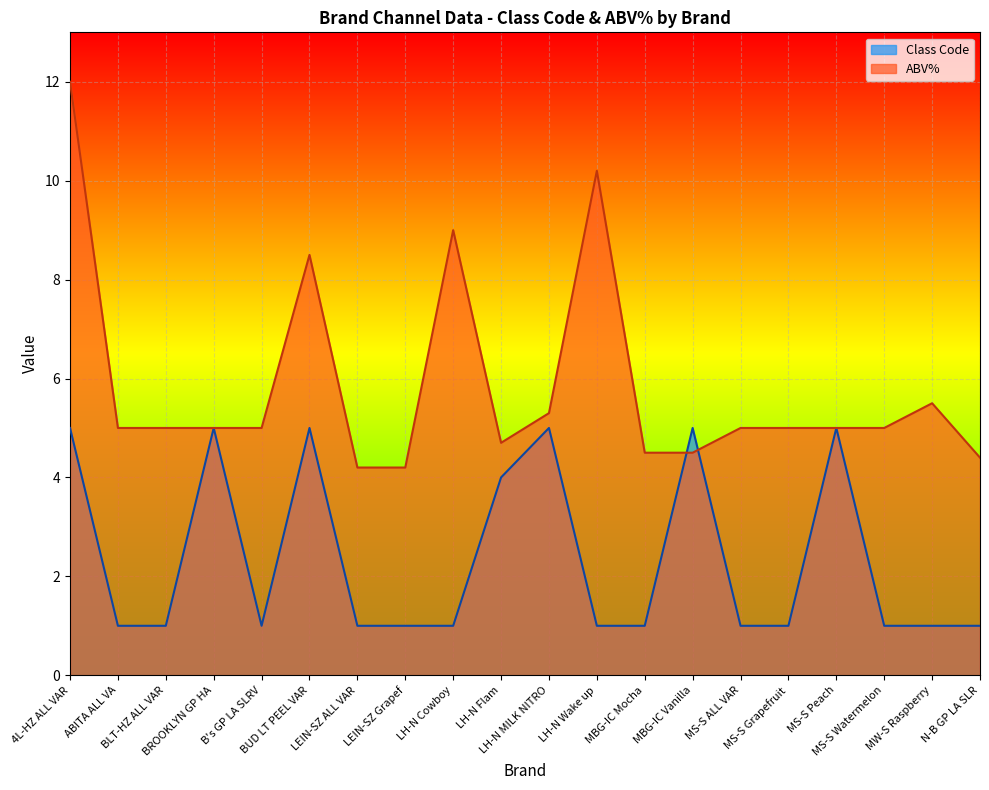

Reading right to left, what are all the values shown in this chart?

Class Code: N-B GP LA SLR=1.0	MW-S Raspberry=1.0	MS-S Watermelon=1.0	MS-S Peach=5.0	MS-S Grapefruit=1.0	MS-S ALL VAR=1.0	MBG-IC Vanilla=5.0	MBG-IC Mocha=1.0	LH-N Wake up=1.0	LH-N MILK NITRO=5.0	LH-N Flam=4.0	LH-N Cowboy=1.0	LEIN-SZ Grapef=1.0	LEIN-SZ ALL VAR=1.0	BUD LT PEEL VAR=5.0	B's GP LA SLRV=1.0	BROOKLYN GP HA=5.0	BLT-HZ ALL VAR=1.0	ABITA ALL VA=1.0	4L-HZ ALL VAR=5.0
ABV%: N-B GP LA SLR=4.4	MW-S Raspberry=5.5	MS-S Watermelon=5.0	MS-S Peach=5.0	MS-S Grapefruit=5.0	MS-S ALL VAR=5.0	MBG-IC Vanilla=4.5	MBG-IC Mocha=4.5	LH-N Wake up=10.2	LH-N MILK NITRO=5.3	LH-N Flam=4.7	LH-N Cowboy=9.0	LEIN-SZ Grapef=4.2	LEIN-SZ ALL VAR=4.2	BUD LT PEEL VAR=8.5	B's GP LA SLRV=5.0	BROOKLYN GP HA=5.0	BLT-HZ ALL VAR=5.0	ABITA ALL VA=5.0	4L-HZ ALL VAR=12.0